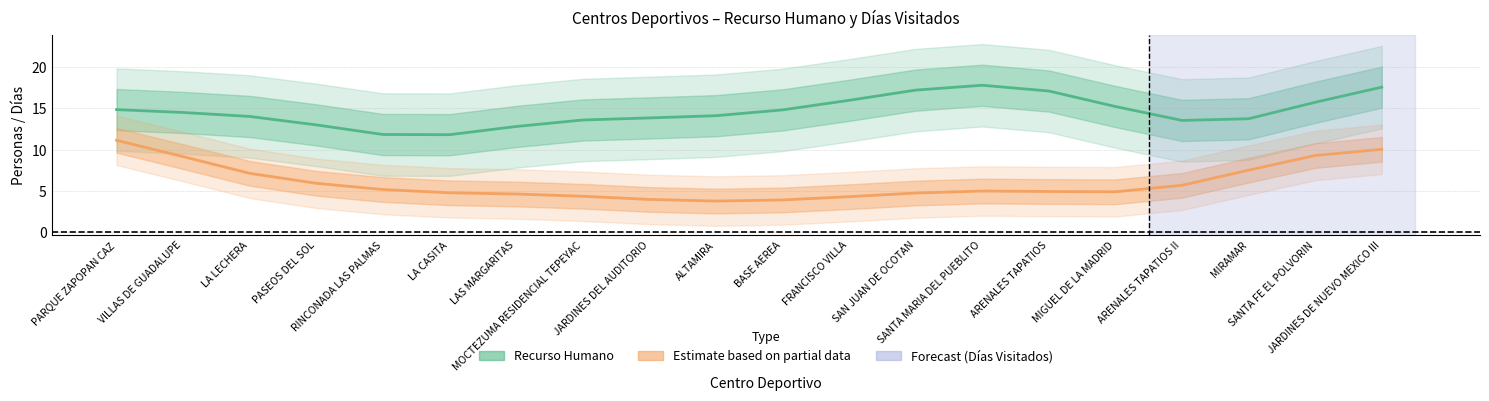

How many lines are shown in the chart?

2